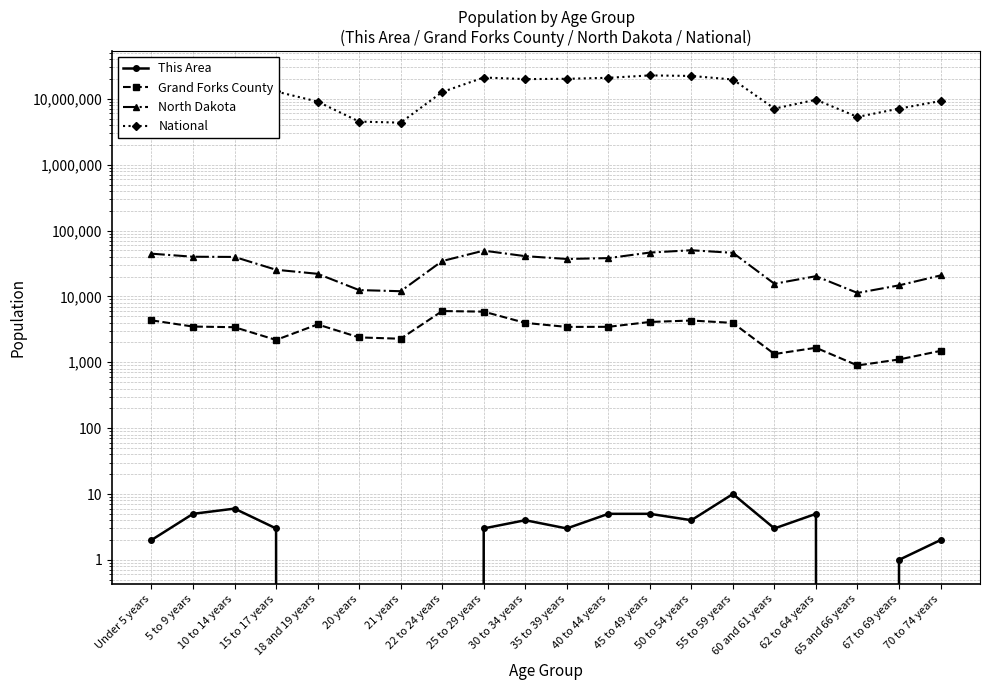

Reading left to right, extract all data points from this chart.

This Area: Under 5 years=2	5 to 9 years=5	10 to 14 years=6	15 to 17 years=3	18 and 19 years=0	20 years=0	21 years=0	22 to 24 years=0	25 to 29 years=3	30 to 34 years=4	35 to 39 years=3	40 to 44 years=5	45 to 49 years=5	50 to 54 years=4	55 to 59 years=10	60 and 61 years=3	62 to 64 years=5	65 and 66 years=0	67 to 69 years=1	70 to 74 years=2
Grand Forks County: Under 5 years=4336	5 to 9 years=3489	10 to 14 years=3411	15 to 17 years=2185	18 and 19 years=3759	20 years=2387	21 years=2279	22 to 24 years=6000	25 to 29 years=5878	30 to 34 years=3967	35 to 39 years=3445	40 to 44 years=3456	45 to 49 years=4096	50 to 54 years=4311	55 to 59 years=3962	60 and 61 years=1335	62 to 64 years=1662	65 and 66 years=896	67 to 69 years=1104	70 to 74 years=1490
North Dakota: Under 5 years=44595	5 to 9 years=40076	10 to 14 years=39790	15 to 17 years=25410	18 and 19 years=22064	20 years=12484	21 years=12007	22 to 24 years=34465	25 to 29 years=49596	30 to 34 years=40889	35 to 39 years=37065	40 to 44 years=38197	45 to 49 years=46380	50 to 54 years=50277	55 to 59 years=45946	60 and 61 years=15575	62 to 64 years=20298	65 and 66 years=11302	67 to 69 years=14726	70 to 74 years=20845
National: Under 5 years=20201362	5 to 9 years=20348657	10 to 14 years=20677194	15 to 17 years=12954254	18 and 19 years=9086089	20 years=4519129	21 years=4354294	22 to 24 years=12712576	25 to 29 years=21101849	30 to 34 years=19962099	35 to 39 years=20179642	40 to 44 years=20890964	45 to 49 years=22708591	50 to 54 years=22298125	55 to 59 years=19664805	60 and 61 years=7113727	62 to 64 years=9704197	65 and 66 years=5319902	67 to 69 years=7115361	70 to 74 years=9278166